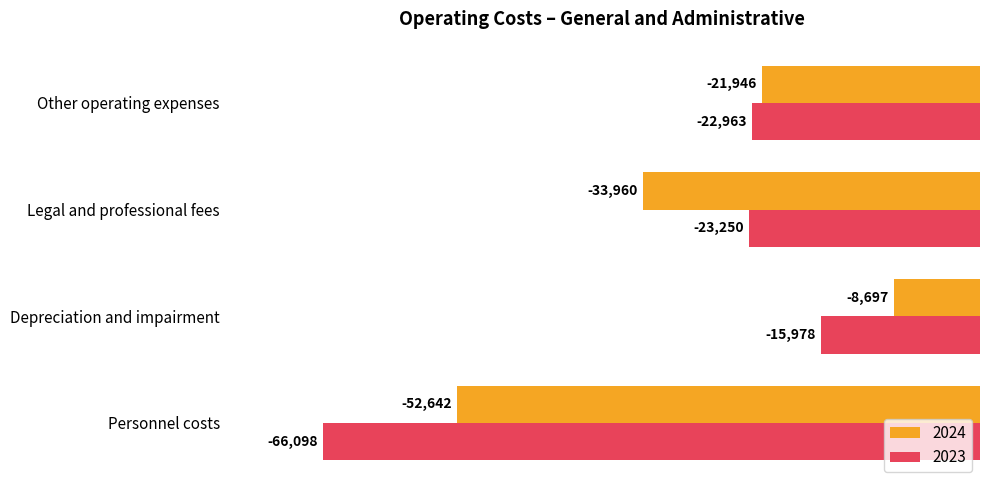

Is the value of 2023 at Depreciation and impairment greater than the value of 2024 at Depreciation and impairment?

No